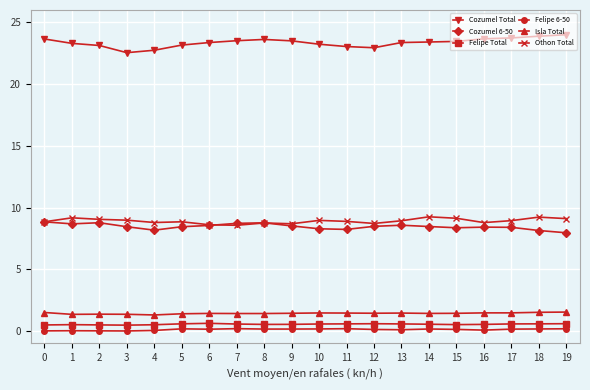

Does the chart have visible grid lines?

Yes